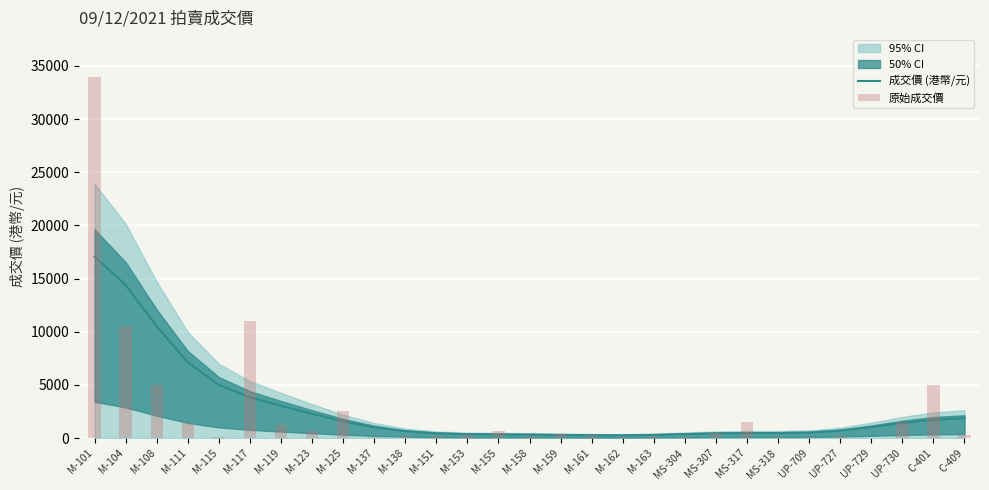

Reading left to right, transcribe all the data shown in this chart.

成交價 (港幣/元): M-101=17071.4	M-104=14391.8	M-108=10507.3	M-111=7120.4	M-115=4988.1	M-117=3828.1	M-119=3032.9	M-123=2277.2	M-125=1568.6	M-137=1007.4	M-138=637.6	M-151=440.9	M-153=363.9	M-155=341.4	M-158=323.9	M-159=294.7	M-161=264.8	M-162=258.4	M-163=295.2	MS-304=369.5	MS-307=443.0	MS-317=474.2	MS-318=471.7	UP-709=513.6	UP-727=693.9	UP-729=1028.4	UP-730=1416.6	C-401=1718.7	C-409=1866.5
原始成交價: M-101=34000.0	M-104=10500.0	M-108=5000.0	M-111=1400.0	M-115=100.0	M-117=11000.0	M-119=1200.0	M-123=700.0	M-125=2500.0	M-137=50.0	M-138=200.0	M-151=150.0	M-153=250.0	M-155=700.0	M-158=200.0	M-159=350.0	M-161=300.0	M-162=50.0	M-163=200.0	MS-304=80.0	MS-307=500.0	MS-317=1500.0	MS-318=100.0	UP-709=60.0	UP-727=150.0	UP-729=20.0	UP-730=1500.0	C-401=5000.0	C-409=250.0